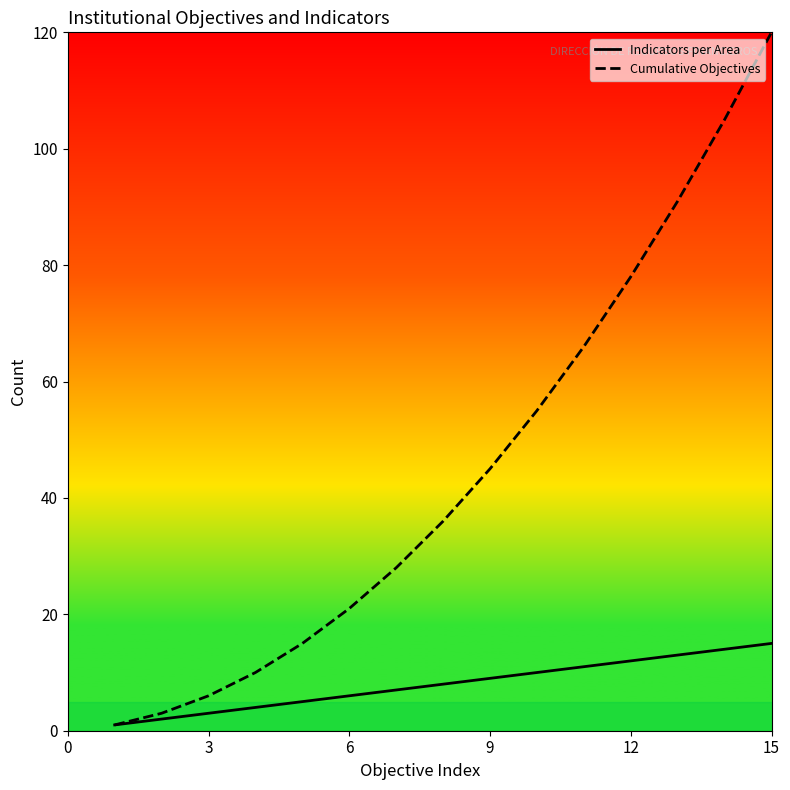

What is the minimum value for Indicators per Area?

1